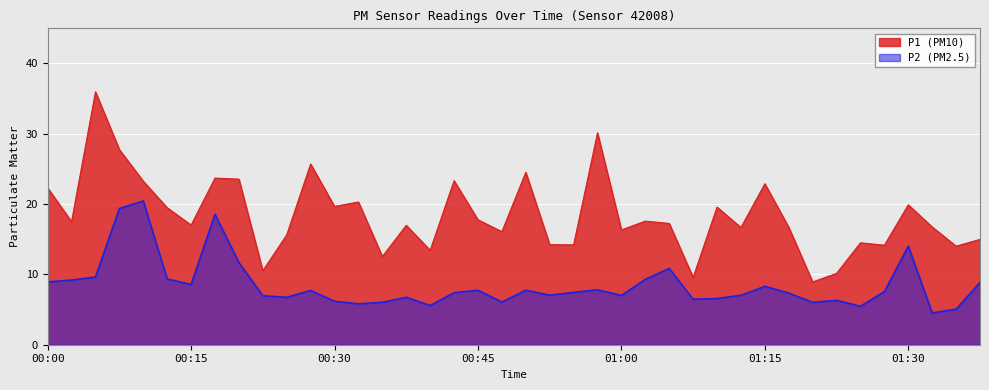

How many data points does each series have?

40